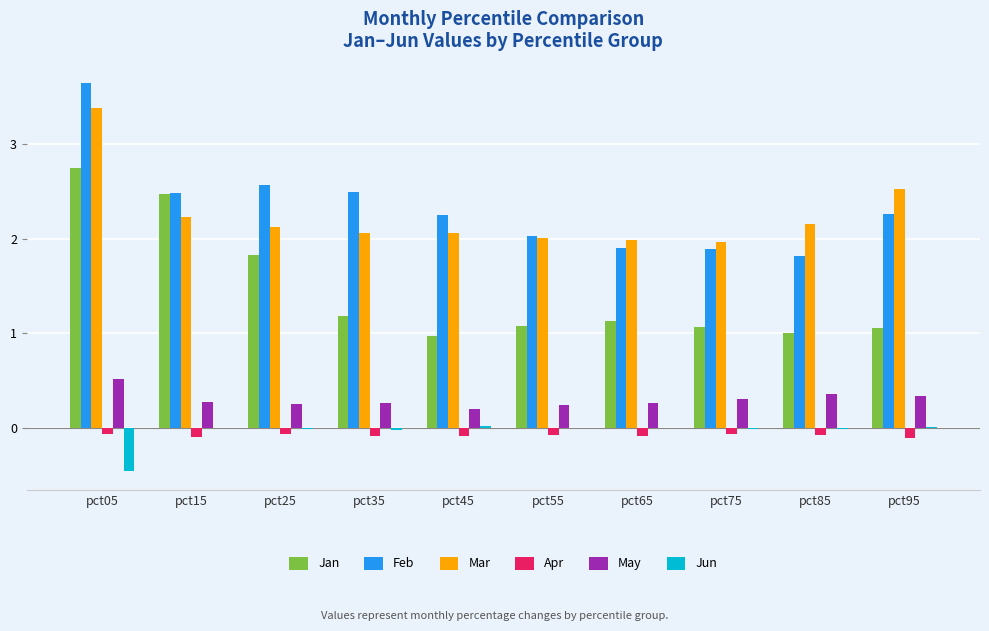

At which label does Feb reach its peak?

pct05